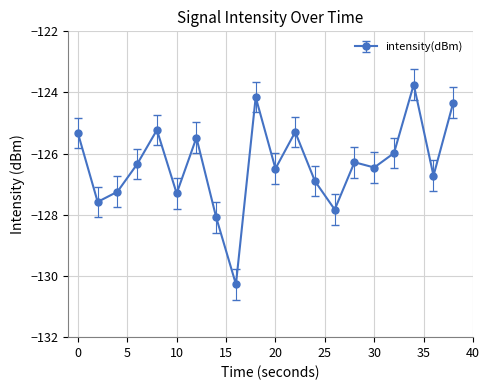

Reading left to right, extract all data points from this chart.

-125.3	-127.6	-127.2	-126.3	-125.2	-127.3	-125.5	-128.1	-130.3	-124.2	-126.5	-125.3	-126.9	-127.8	-126.3	-126.5	-126.0	-123.7	-126.7	-124.3